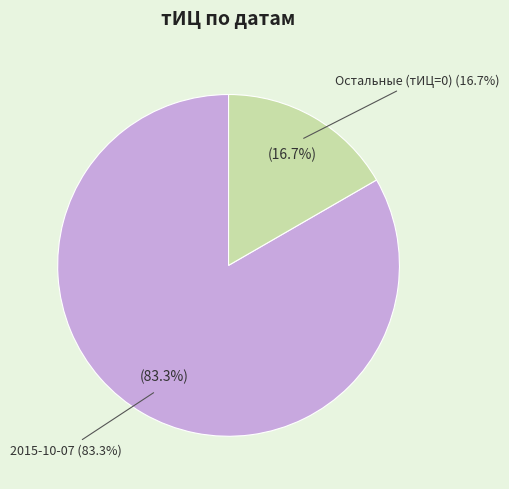

Is it true that 2016-06-15 is 1% of the pie?

False